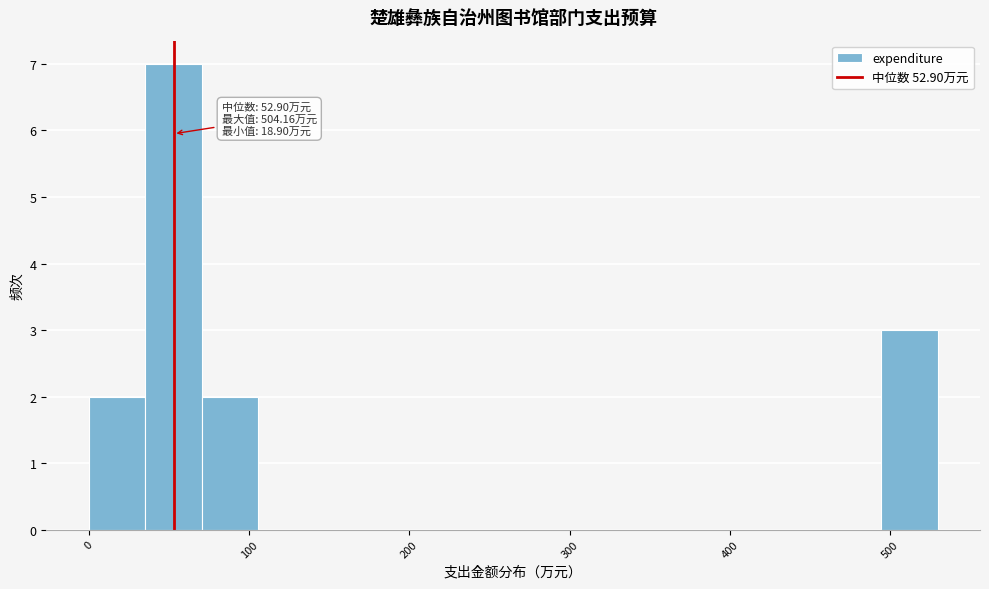

Read against the x-axis, roughly where is the centre of the tallest bar?

50